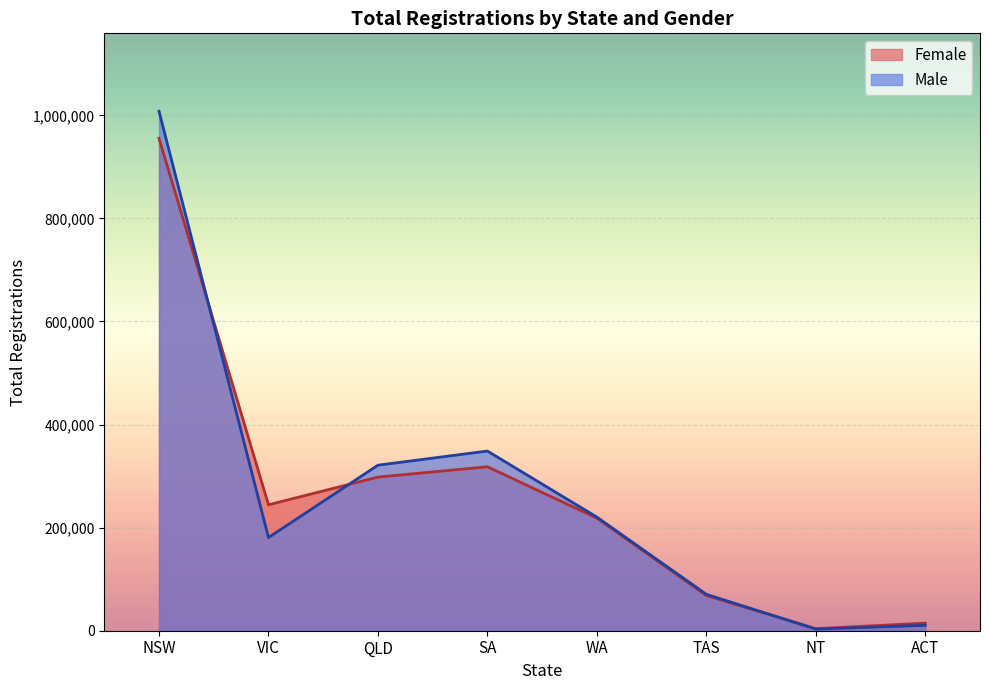

At how many categories does at least one series exceed 428351?

1